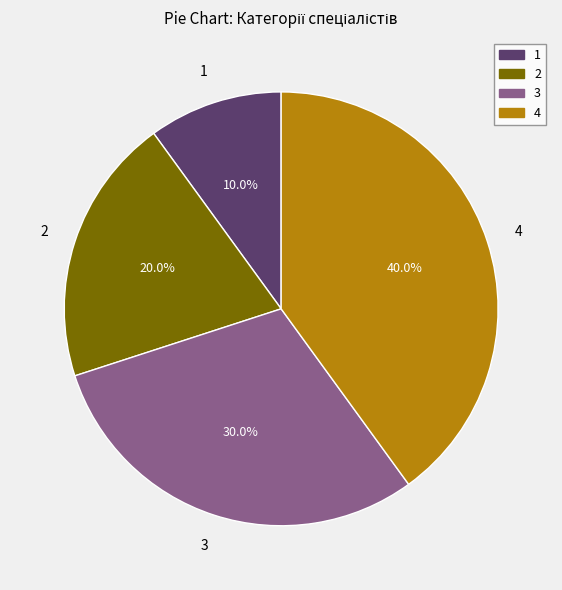

Is the sum of 2 and 4 greater than half?

Yes